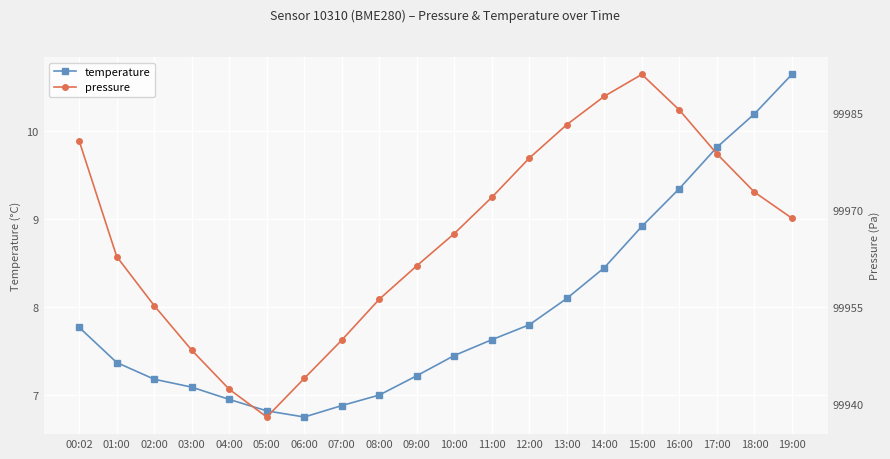

Is this an area chart (filled region under the line)?

No